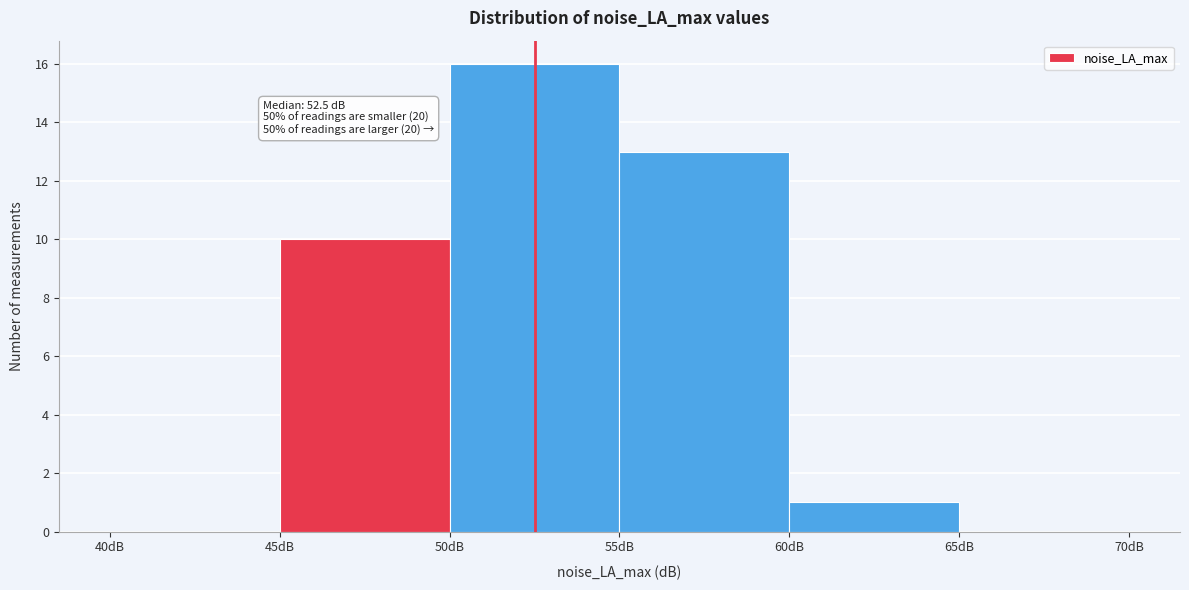

Which range on the x-axis has the tallest bar?

50 to 55